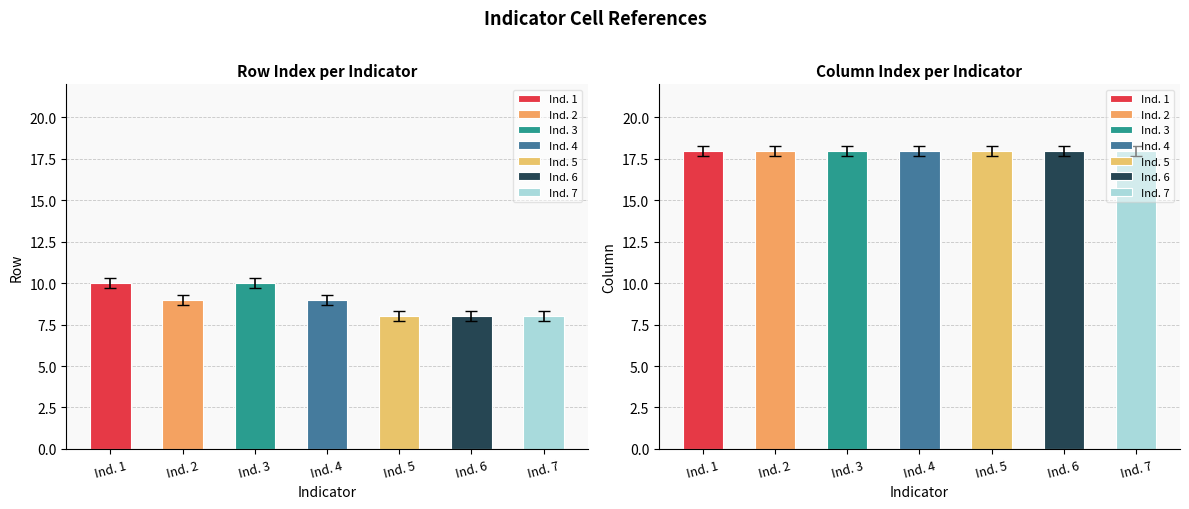

List the series in order of their peak value, lowest first.

row, column